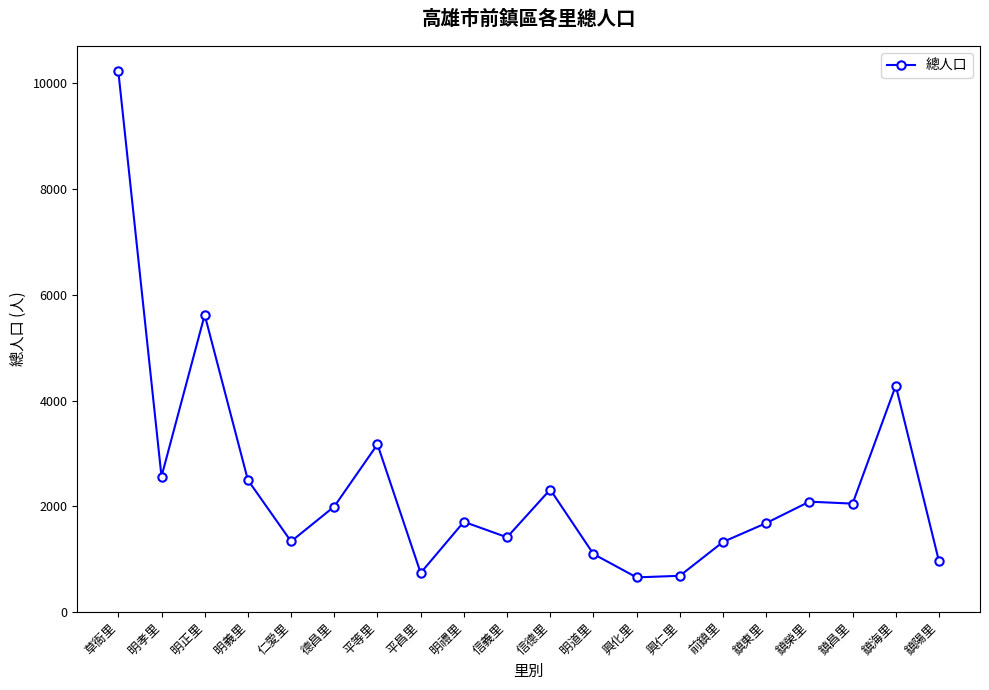

What is the average value?

2420